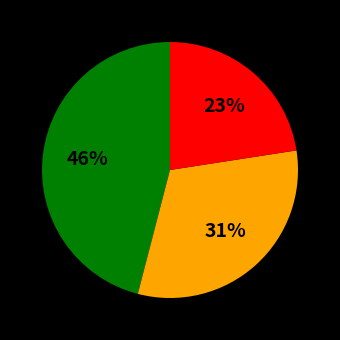

To the nearest percent, what is the average slice percentage?

33%